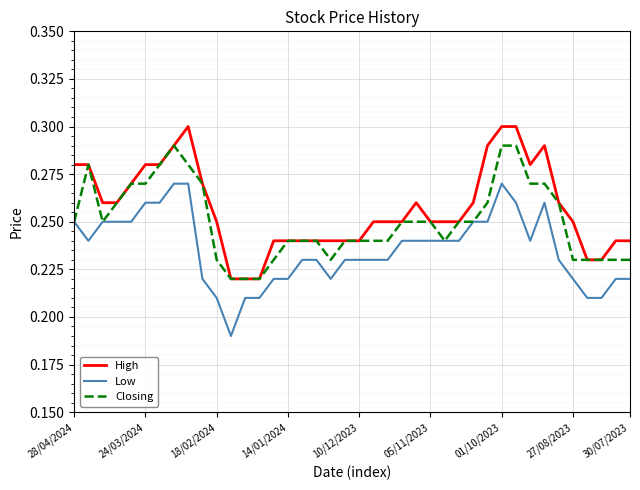

True or false: Low and High intersect in this chart.

False